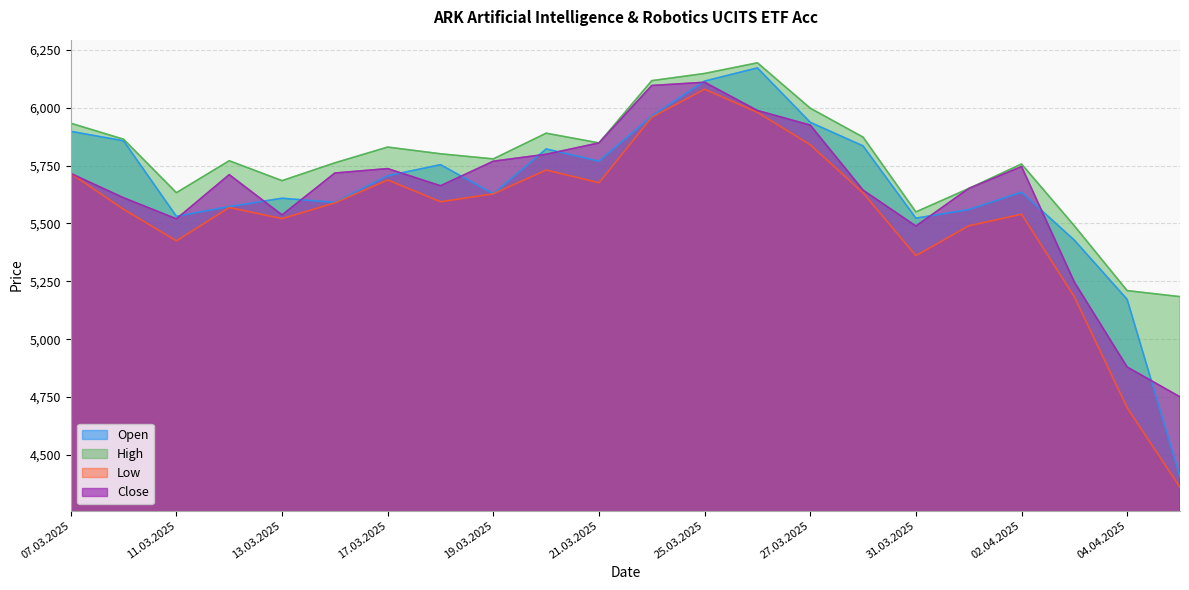

What is the difference between the High values at 20.03.2025 and 26.03.2025?

304